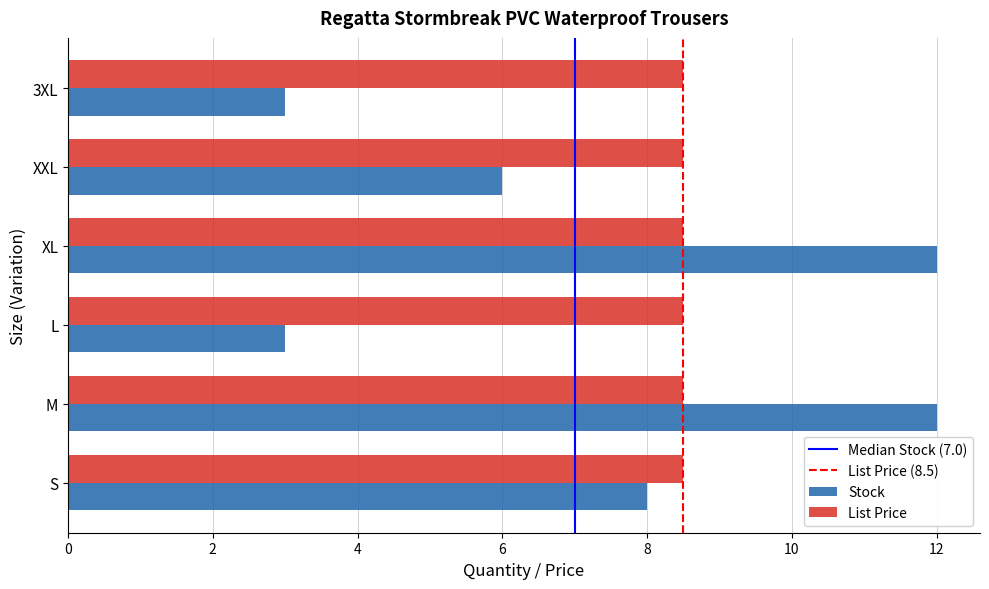

What is the sum of all List Price values?

51.0